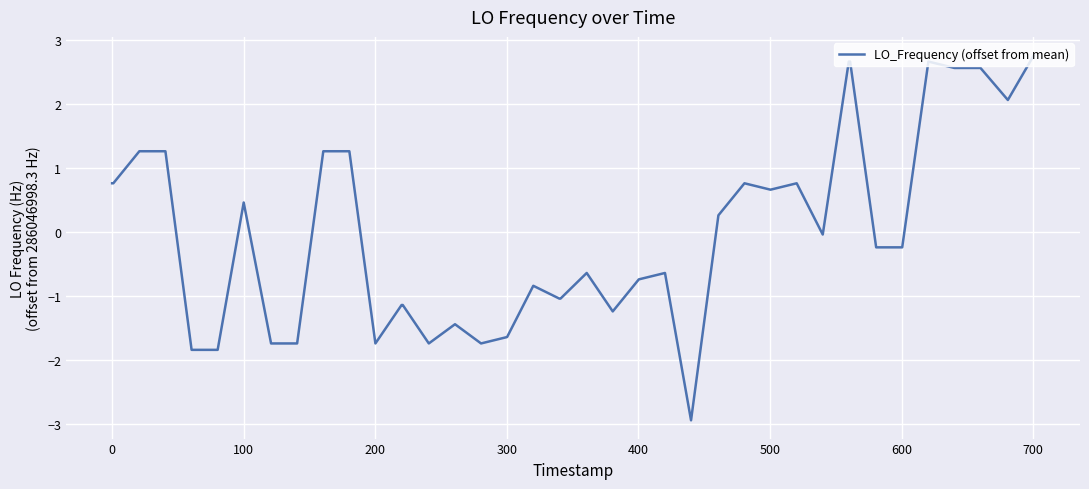

What is the difference between the second highest and second lowest values?

4.5